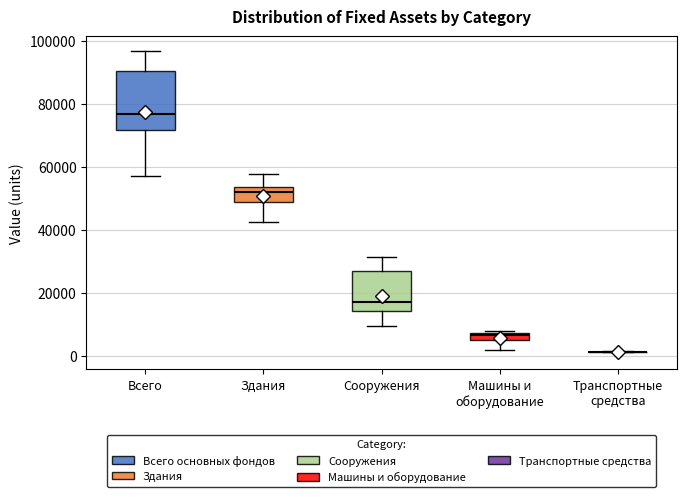

Comparing the boxes themselves (not the whiskers), which one is the tallest?

Всего